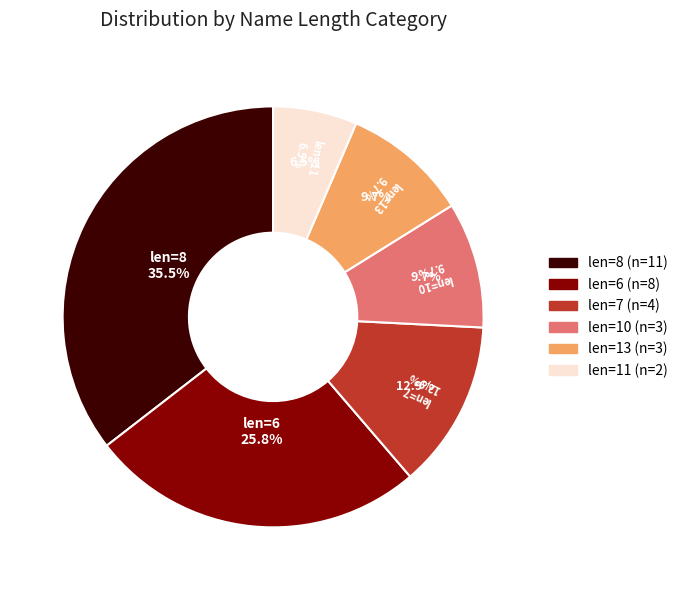

Is it true that ＦＤＰ（尿） is 9% of the pie?

False